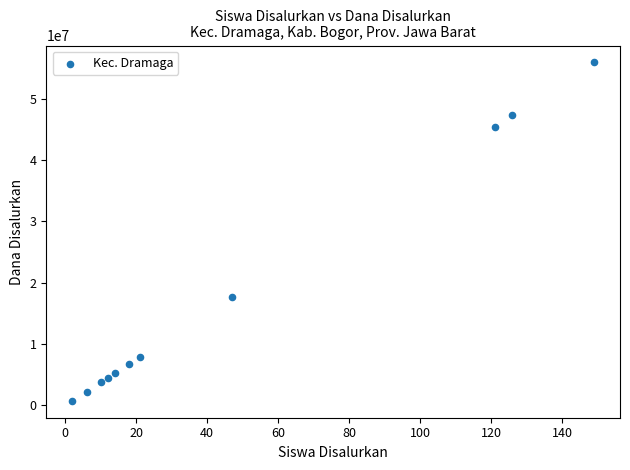

What is the range of X values (max minus min)?

147